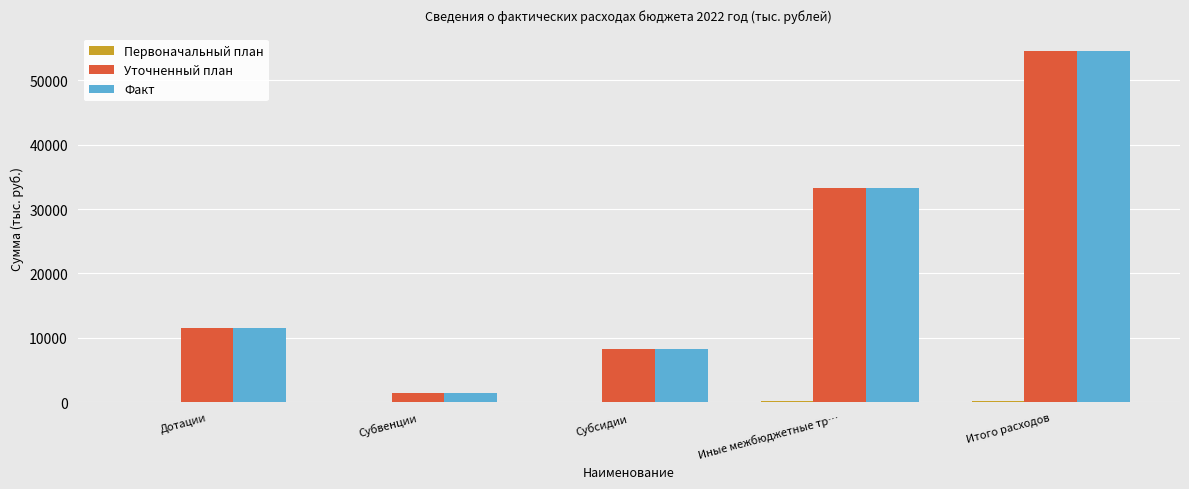

What is the sum of the Уточненный план values at Субвенции and Дотации?

12924.4